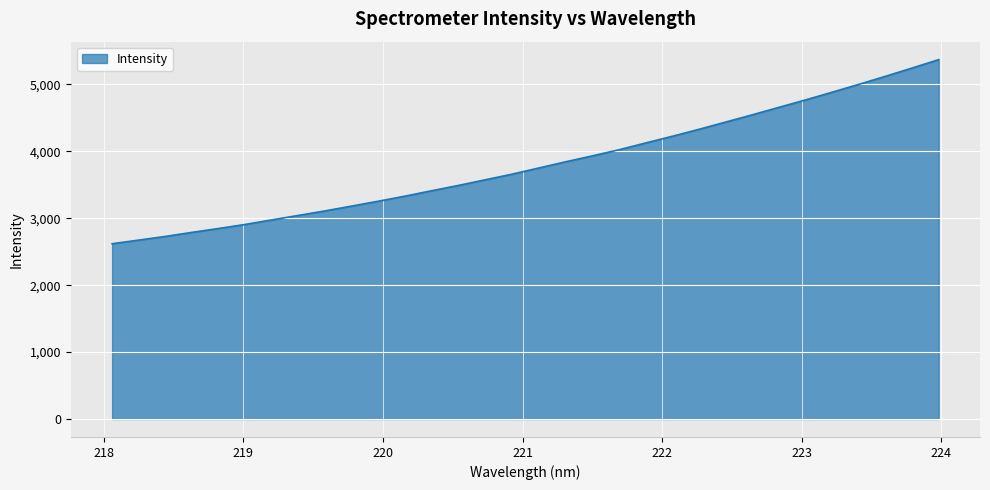

What is the difference between the maximum and minimum values?

2751.1